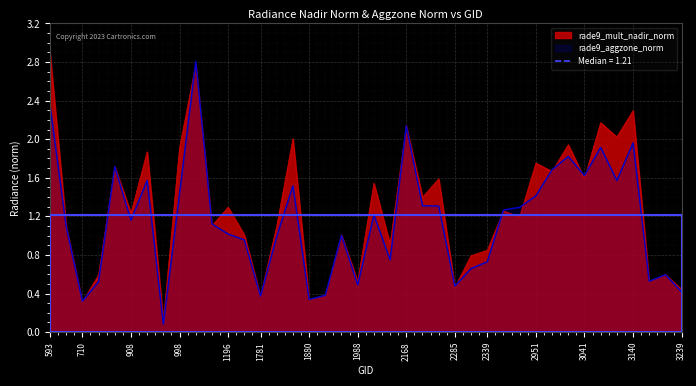

Reading right to left, what are all the values shown in this chart?

rade9_mult_nadir_norm: 3239=0.4	3203=0.6	3176=0.5	3140=2.3	3095=2.0	3077=2.2	3041=1.6	3005=1.9	2978=1.7	2951=1.8	2897=1.2	2366=1.3	2339=0.8	2303=0.8	2285=0.5	2240=1.6	2204=1.4	2168=2.1	2042=0.9	2024=1.5	1988=0.5	1943=1.0	1916=0.4	1880=0.3	1835=2.0	1817=1.1	1781=0.4	1745=1.0	1196=1.3	1142=1.1	1070=2.8	998=1.9	980=0.1	944=1.9	908=1.2	872=1.7	764=0.6	710=0.3	665=1.1	593=2.9
rade9_aggzone_norm: 3239=0.4	3203=0.6	3176=0.5	3140=2.0	3095=1.6	3077=1.9	3041=1.6	3005=1.8	2978=1.7	2951=1.4	2897=1.3	2366=1.3	2339=0.7	2303=0.7	2285=0.5	2240=1.3	2204=1.3	2168=2.1	2042=0.7	2024=1.2	1988=0.5	1943=1.0	1916=0.4	1880=0.3	1835=1.5	1817=1.0	1781=0.4	1745=1.0	1196=1.0	1142=1.1	1070=2.8	998=1.4	980=0.1	944=1.6	908=1.2	872=1.7	764=0.5	710=0.3	665=1.1	593=2.4